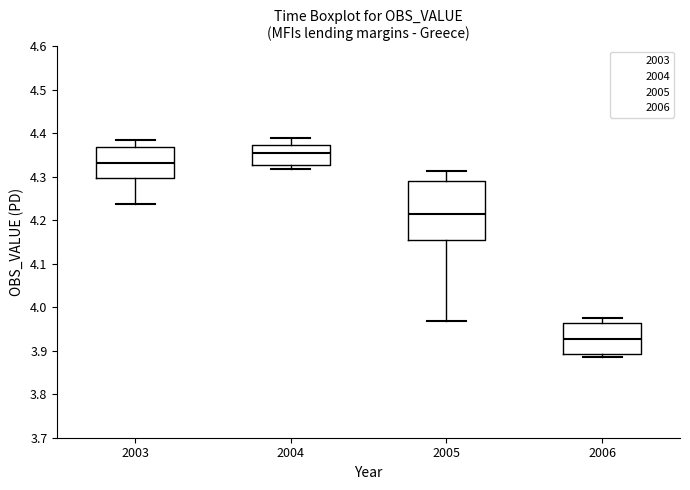

Reading left to right, read every box against the y-axis: the position of its median line, the range the box covers, and the ends of its whiskers. The values are not printed on the chart, so give them approximately, as read against the axis.

2003: median 4.33, box 4.30 to 4.37, whiskers 4.24 to 4.38
2004: median 4.36, box 4.33 to 4.37, whiskers 4.32 to 4.39
2005: median 4.21, box 4.16 to 4.29, whiskers 3.97 to 4.31
2006: median 3.93, box 3.89 to 3.96, whiskers 3.89 (just below the box's lower edge) to 3.97